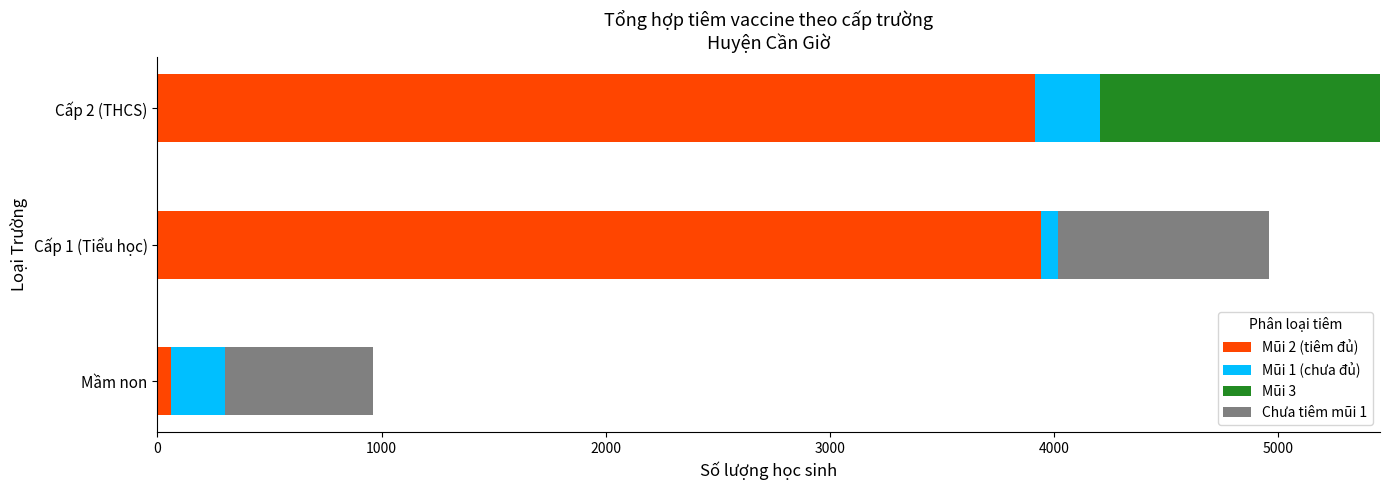

Which series has the largest total across all categories?

Mũi 2 (tiêm đủ)